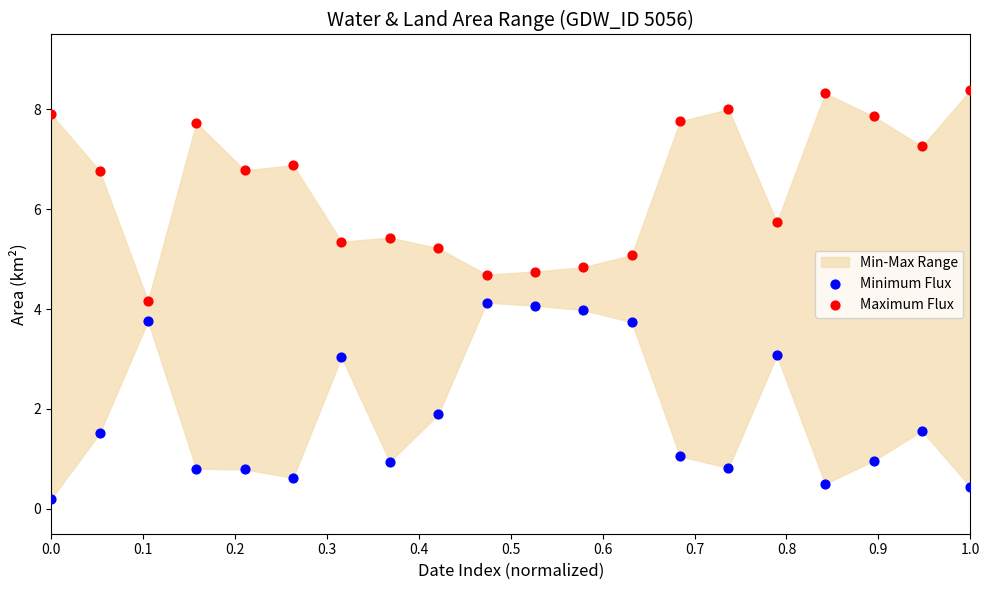

Across all data points, what is the range of Y values (max minus min)?

8.2